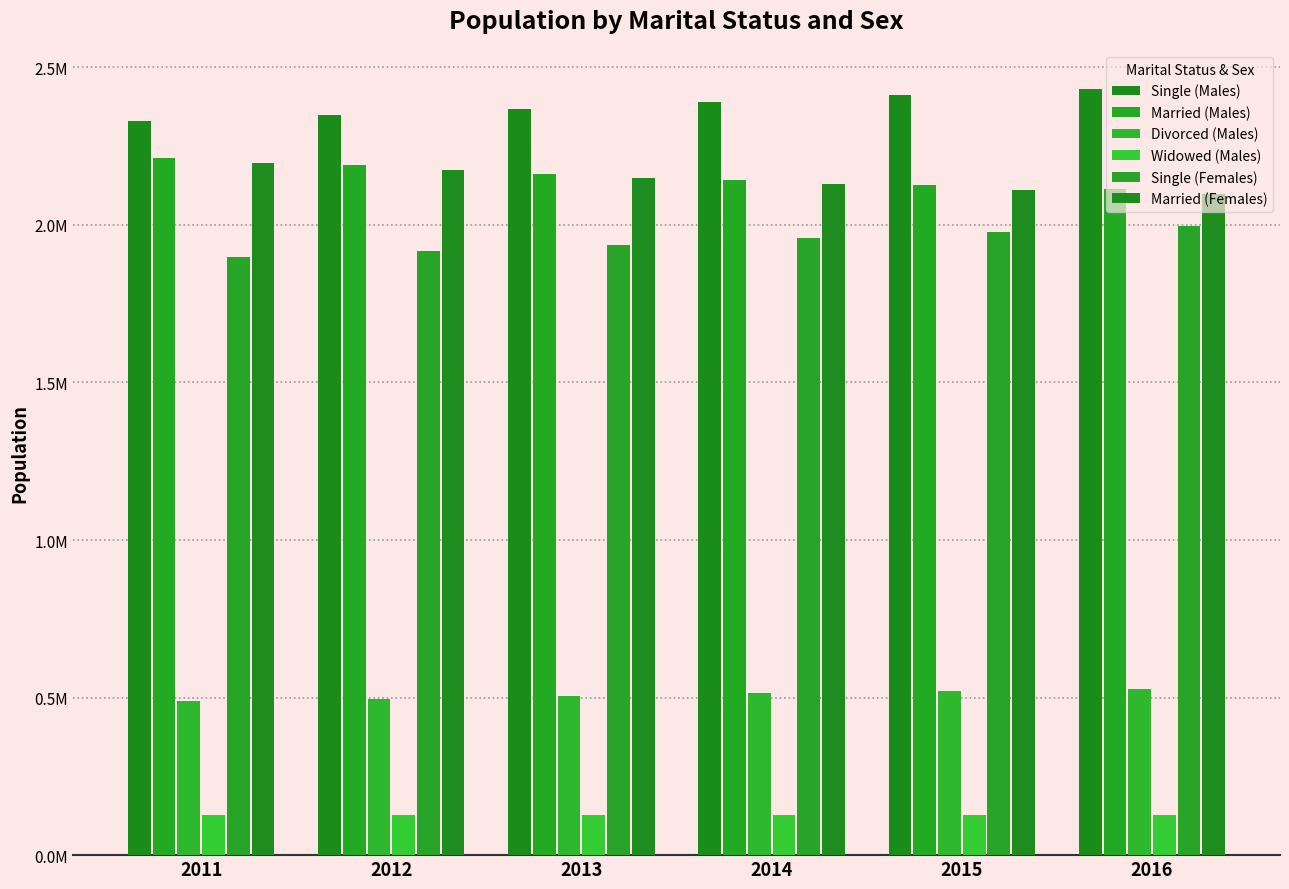

How many bars are there in total?

36